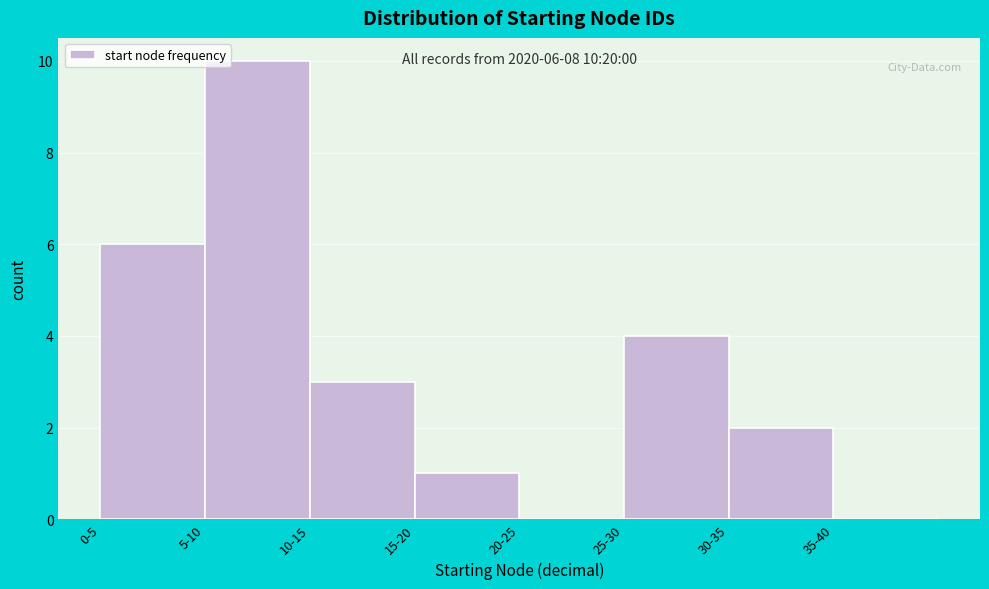

Reading right to left, transcribe all the data shown in this chart.

35-40=0	30-35=2	25-30=4	20-25=0	15-20=1	10-15=3	5-10=10	0-5=6